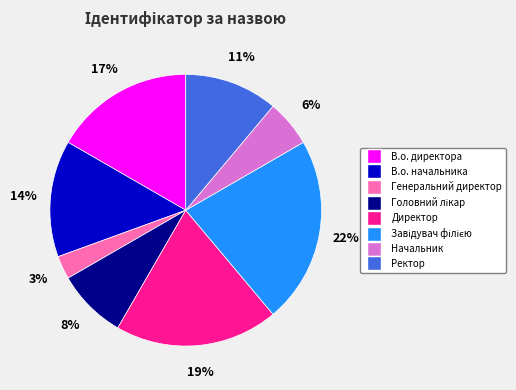

To the nearest percent, what is the difference between the largest and smallest slice percentages?

19%